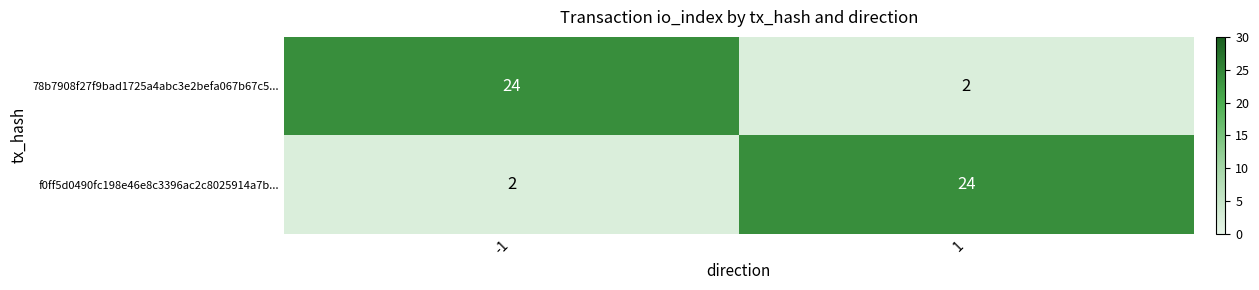

Reading right to left, extract all data points from this chart.

78b7908f27f9bad1725a4abc3e2befa067b67c5...: 2	24
f0ff5d0490fc198e46e8c3396ac2c8025914a7b...: 24	2